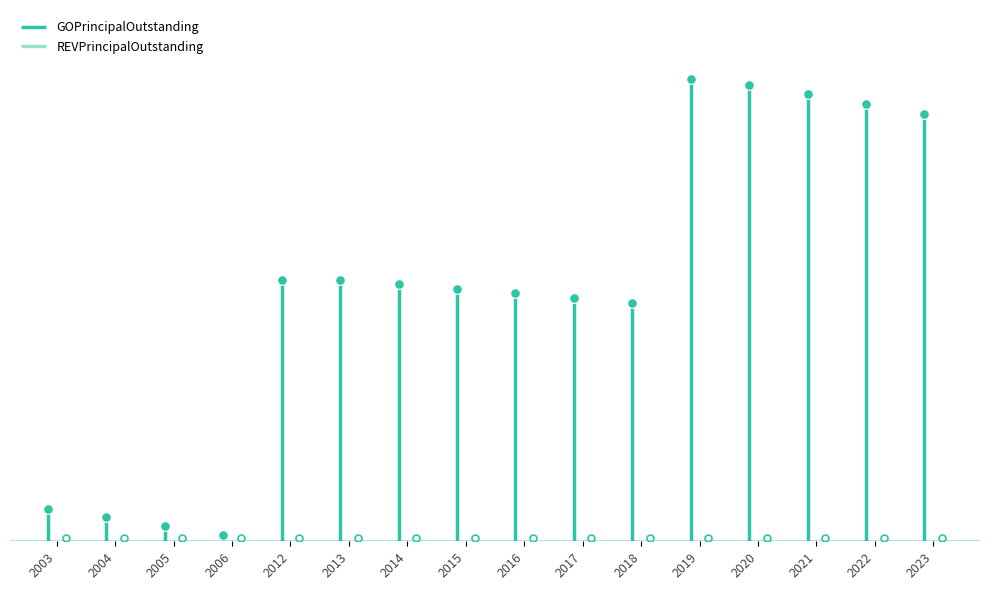

Which series has the largest total across all categories?

GOPrincipalOutstanding